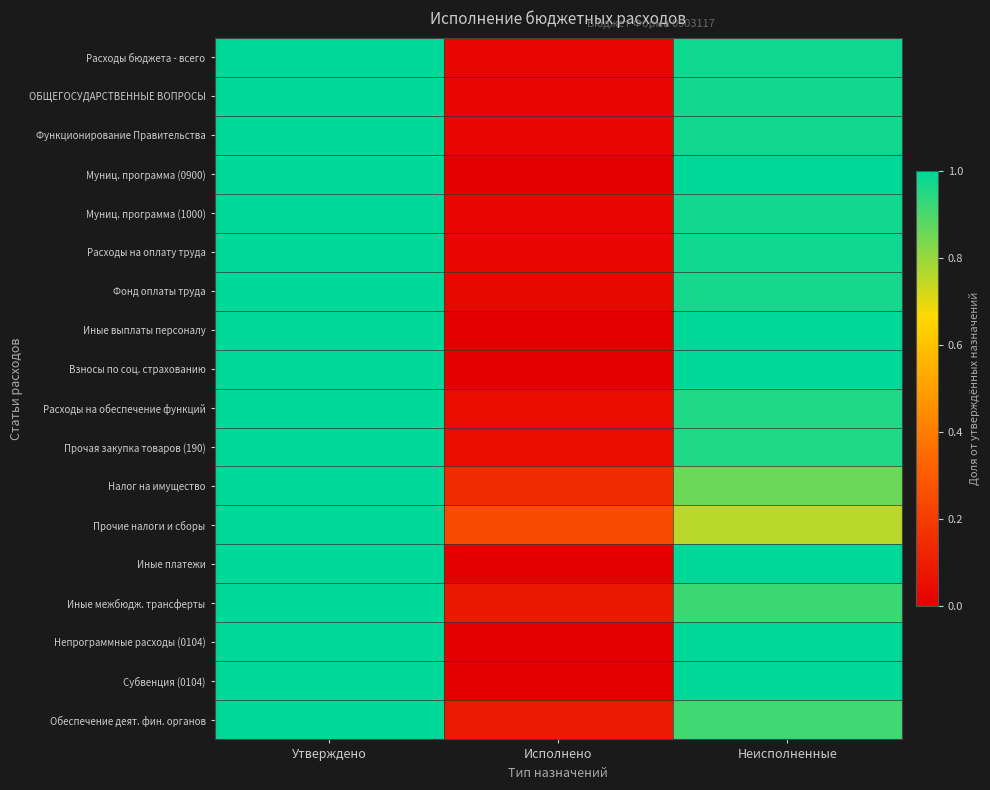

What is the difference between the highest and lowest values at Неисполненные?

0.2